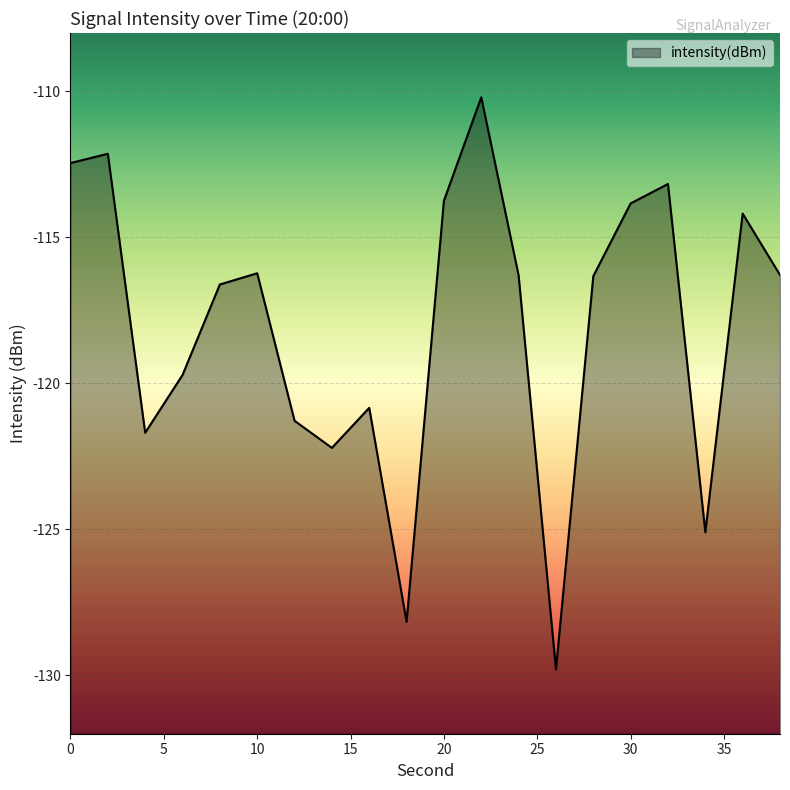

The value at 20 is -197.5. True or false?

False